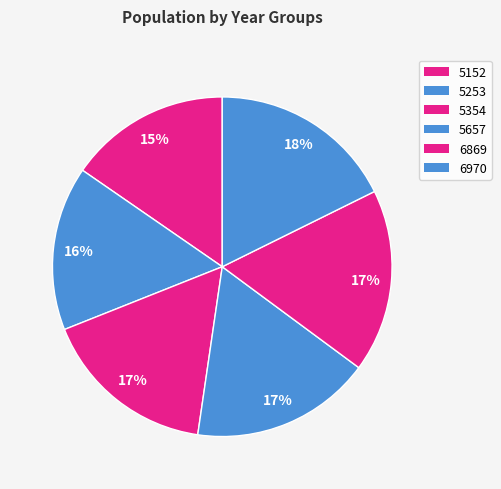

To the nearest percent, what is the combined percentage of 6970 and 5253?

33%